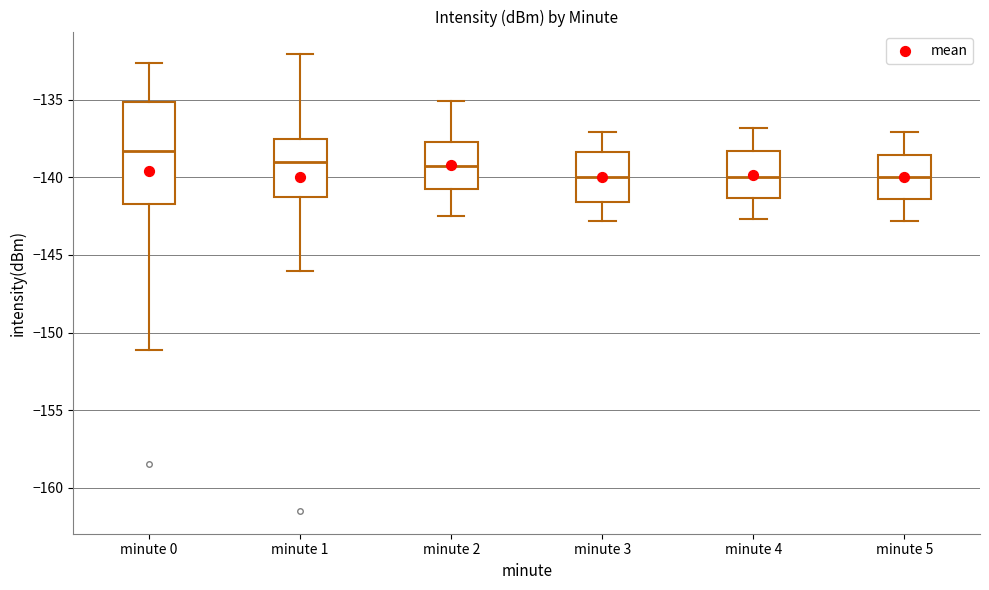

Comparing the boxes themselves (not the whiskers), which one is the tallest?

minute 0